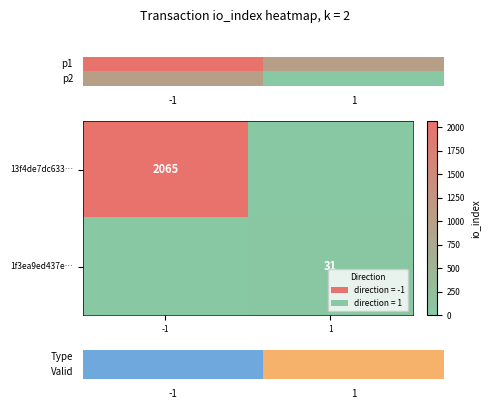

The value of 1f3ea9ed437e… at 1 is 31. True or false?

True